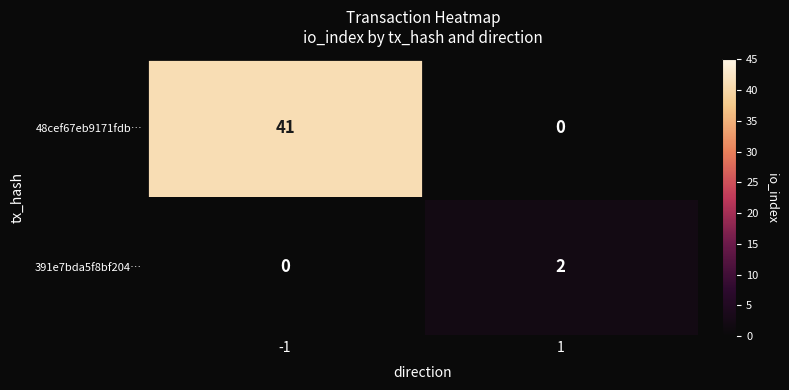

The value of 391e7bda5f8bf204… at -1 is 1. True or false?

False